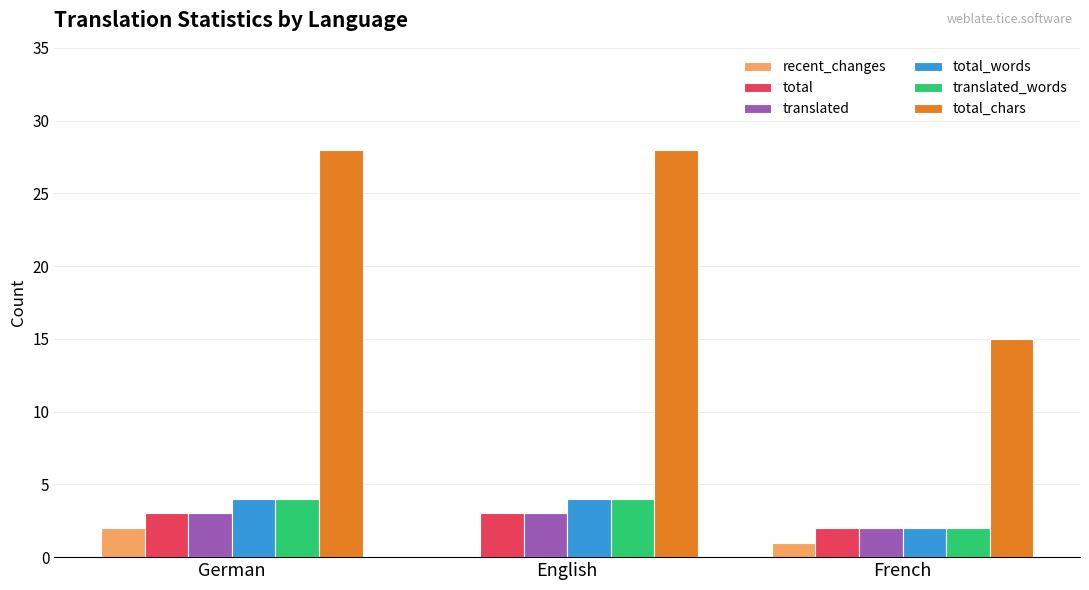

Reading left to right, list all the values displayed in this chart.

recent_changes: 2	0	1
total: 3	3	2
translated: 3	3	2
total_words: 4	4	2
translated_words: 4	4	2
total_chars: 28	28	15